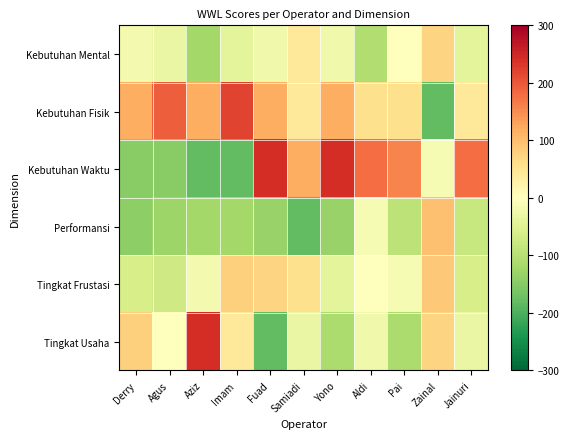

At how many categories does at least one series exceed 117?

10